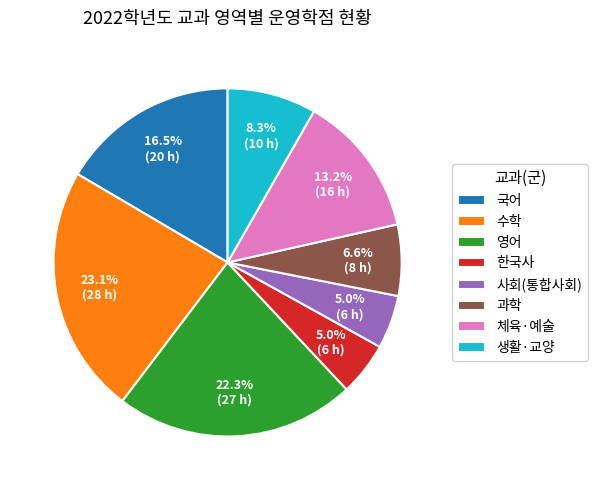

What is the ratio of the value at 생활·교양 to the value at 체육·예술?

0.6